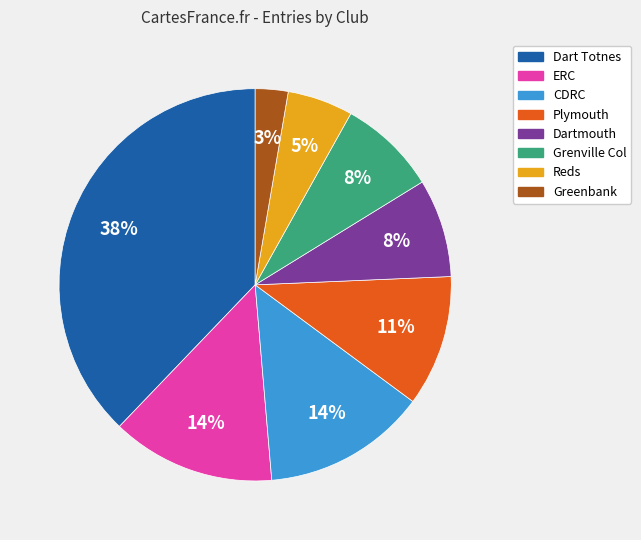

The Dartmouth slice represents 18% of the pie. True or false?

False